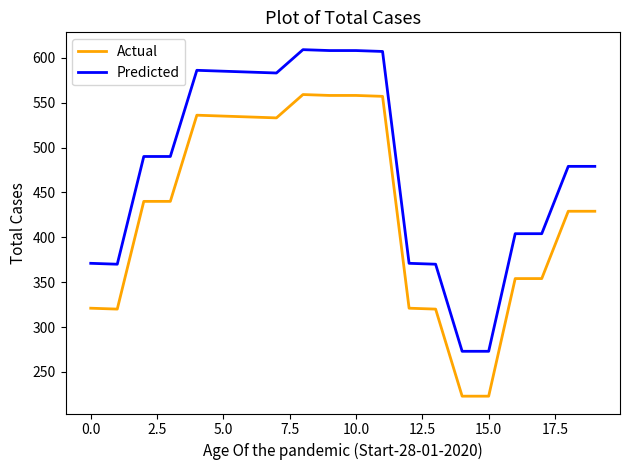

What is the minimum value for Actual?

223